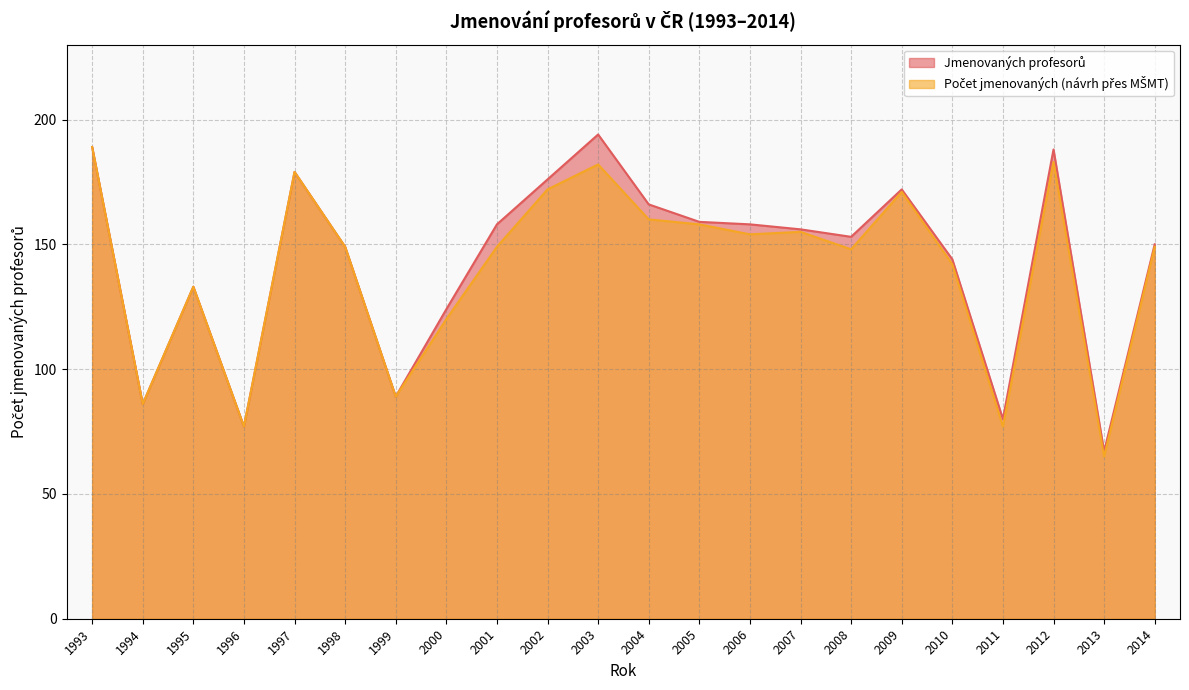

How many data points in Počet jmenovaných (návrh přes MŠMT) are above 149?

10